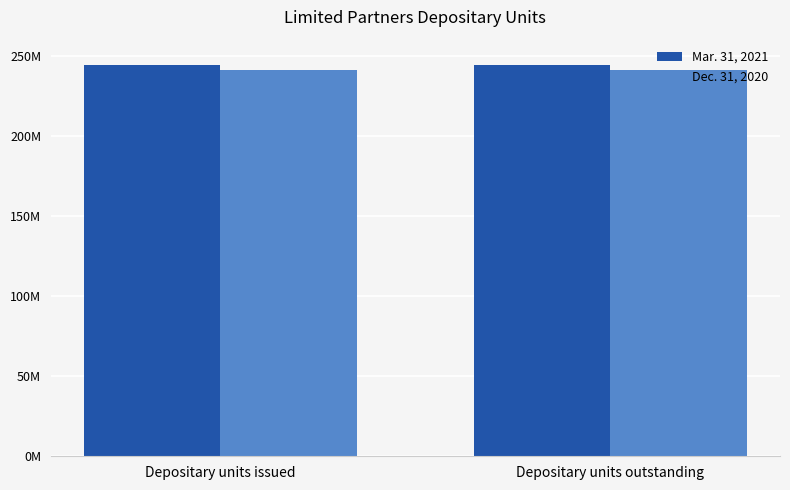

What is the sum of the Dec. 31, 2020 values at Depositary units outstanding and Depositary units issued?

482677670